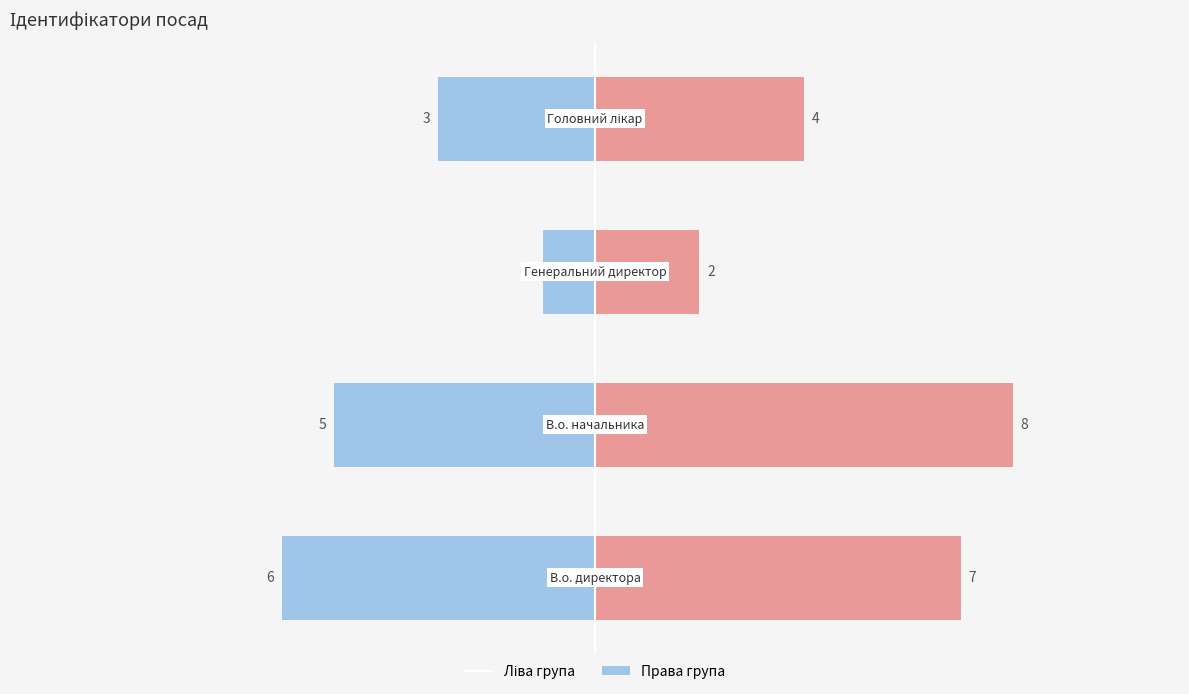

Reading right to left, what are all the values shown in this chart?

Ідентифікатор (ліва група): -3	-1	-5	-6
Ідентифікатор (права група): 4	2	8	7